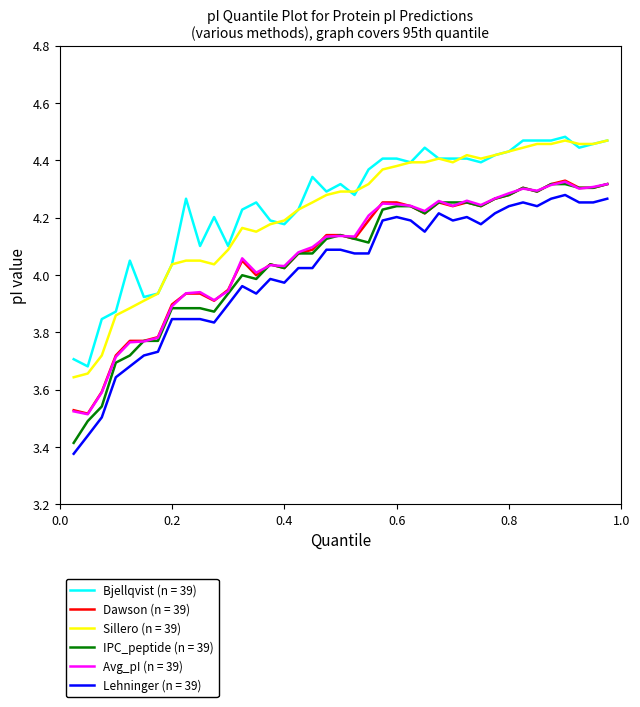

What are all the series names shown in the legend?

Bjellqvist (n = 39), Dawson (n = 39), Sillero (n = 39), IPC_peptide (n = 39), Avg_pI (n = 39), Lehninger (n = 39)